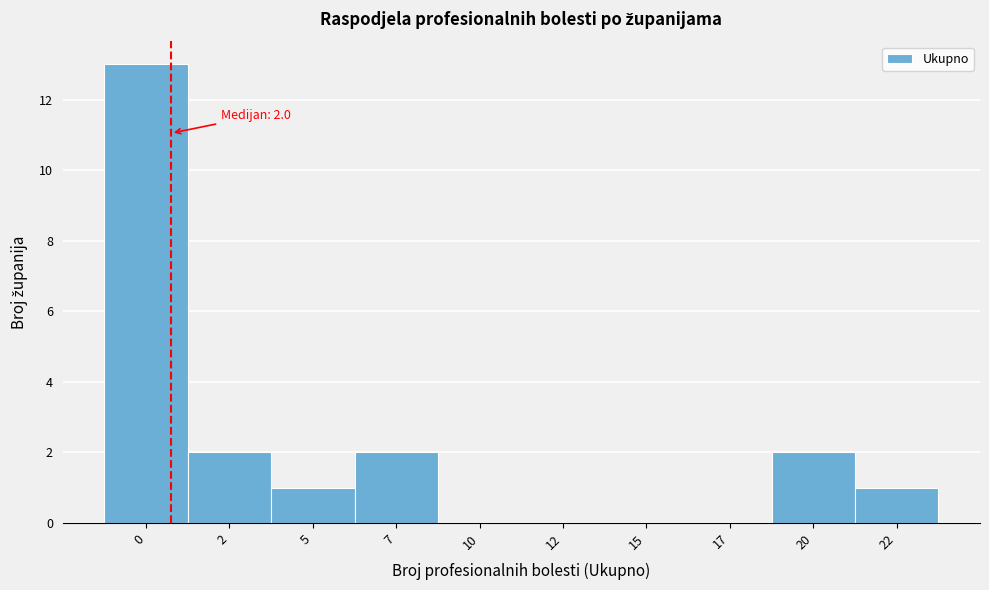

Reading left to right, transcribe all the data shown in this chart.

0=13	2=2	5=1	7=2	10=0	12=0	15=0	17=0	20=2	22=1